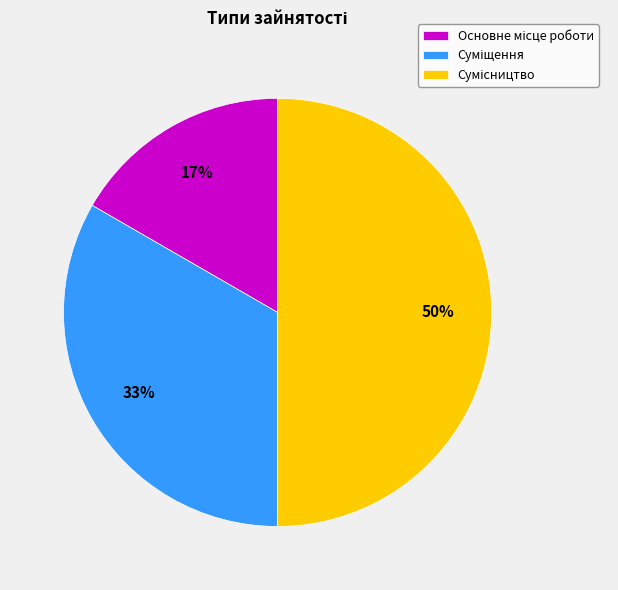

To the nearest percent, what is the difference between the largest and smallest slice percentages?

33%